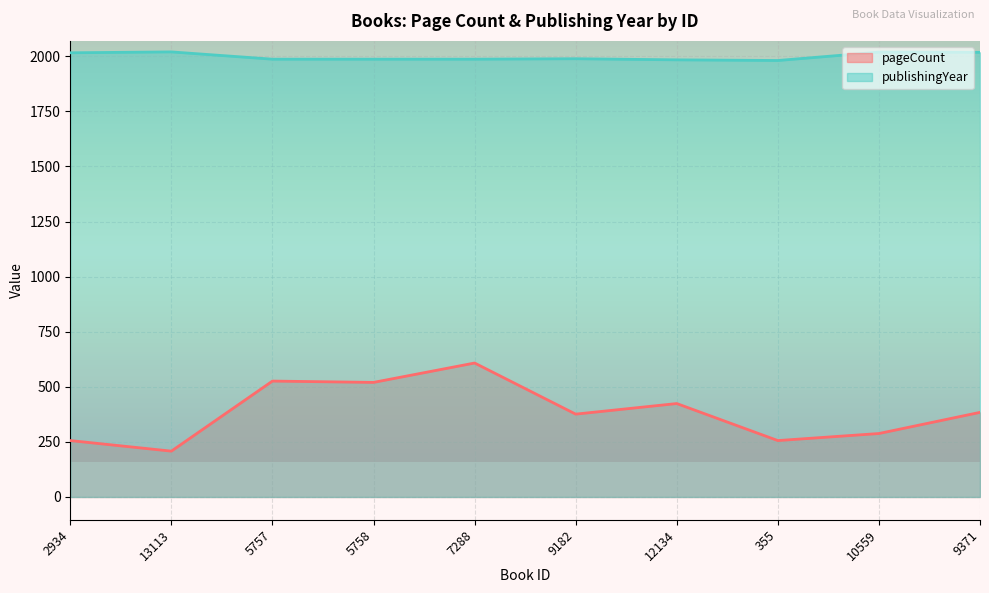

How many lines are shown in the chart?

2